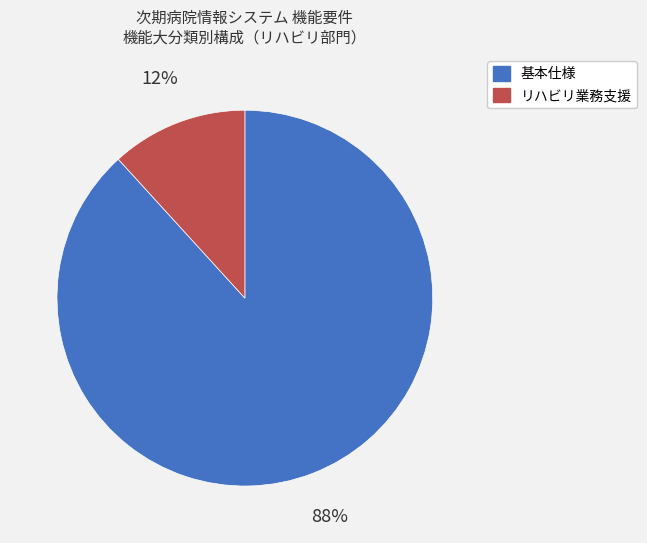

Do 基本仕様 and リハビリ業務支援 together represent more than half of the pie?

Yes